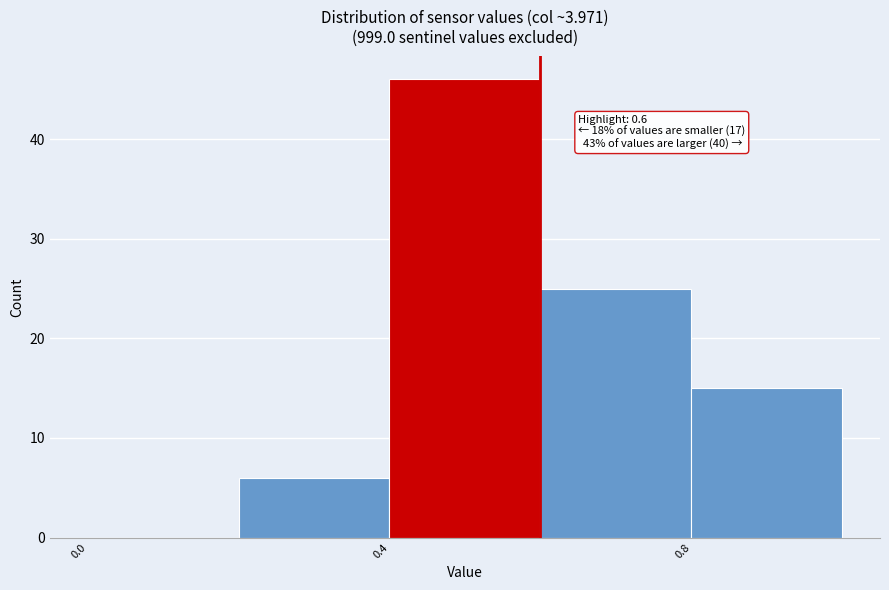

Which range on the x-axis has the tallest bar?

0.4 to 0.6